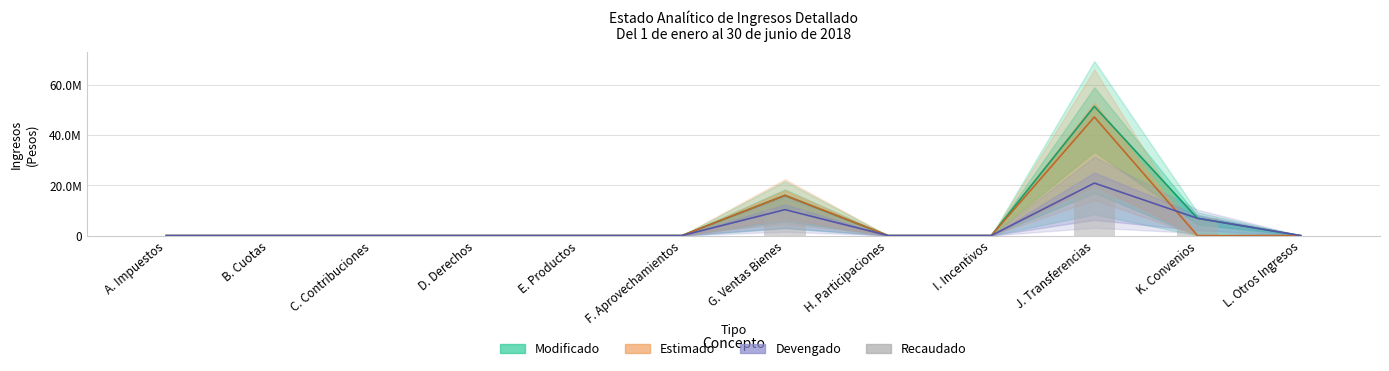

What is the label of the 2nd bar from the right?

K. Convenios